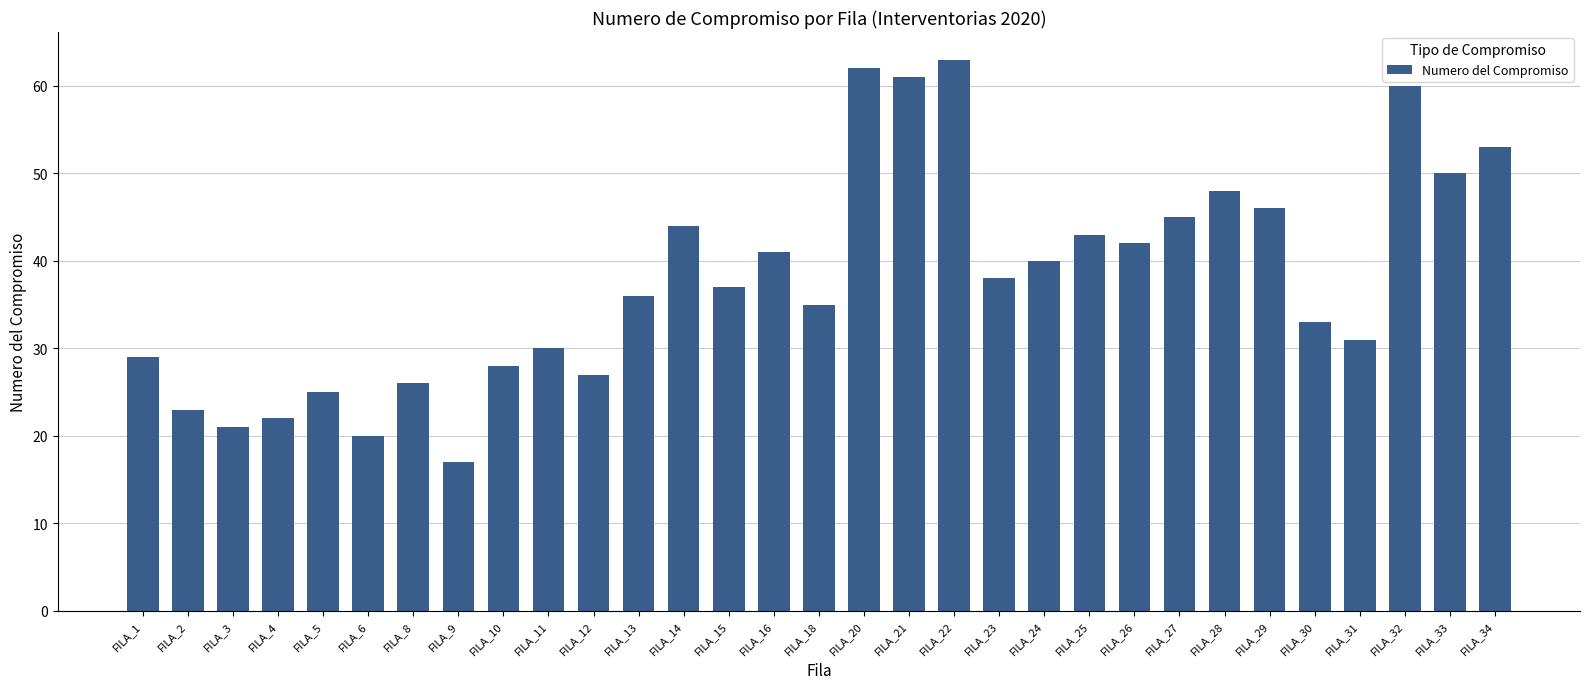

Which has a higher value, FILA_24 or FILA_29?

FILA_29